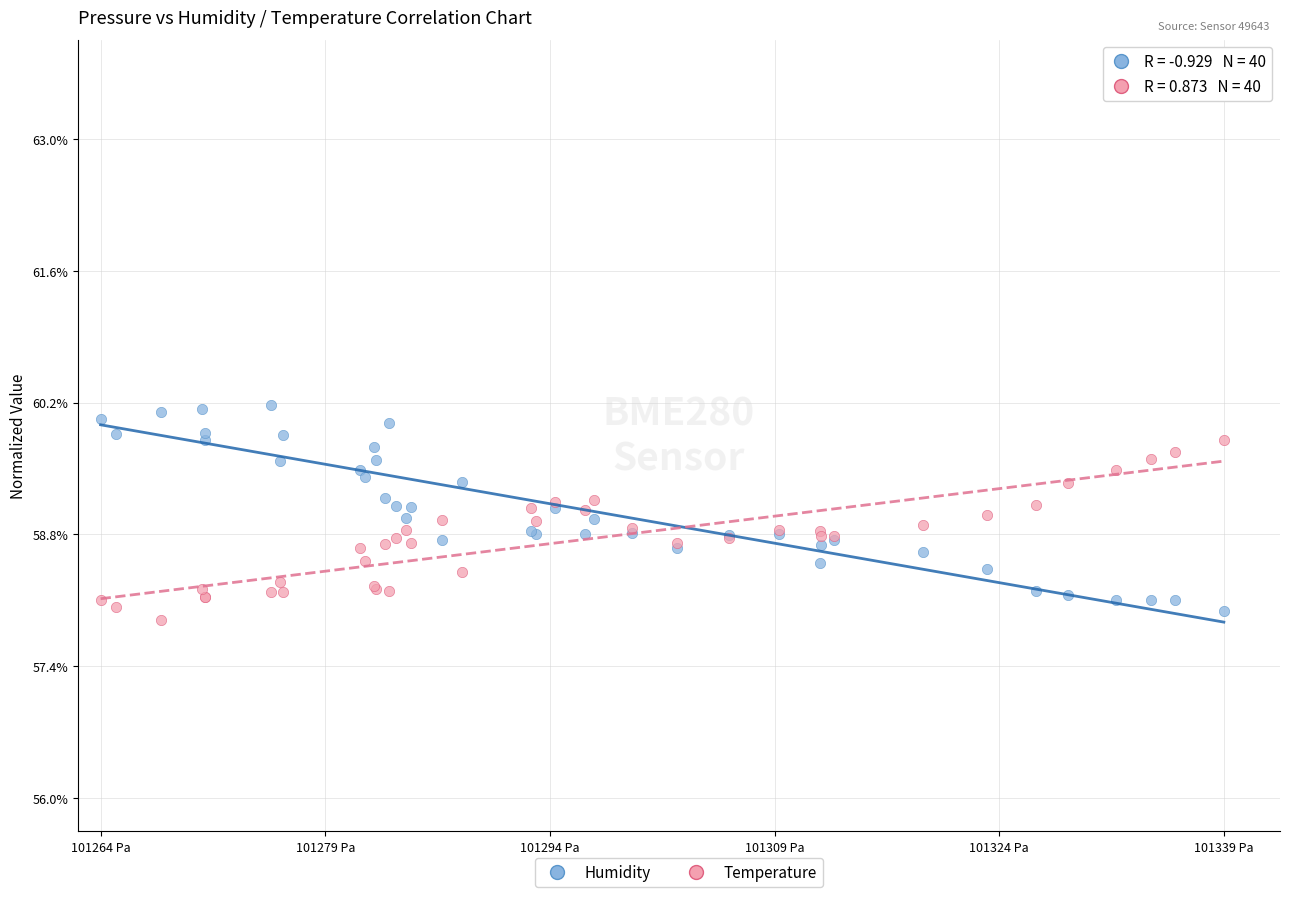

Which series contains the lowest Y value?

Temperature